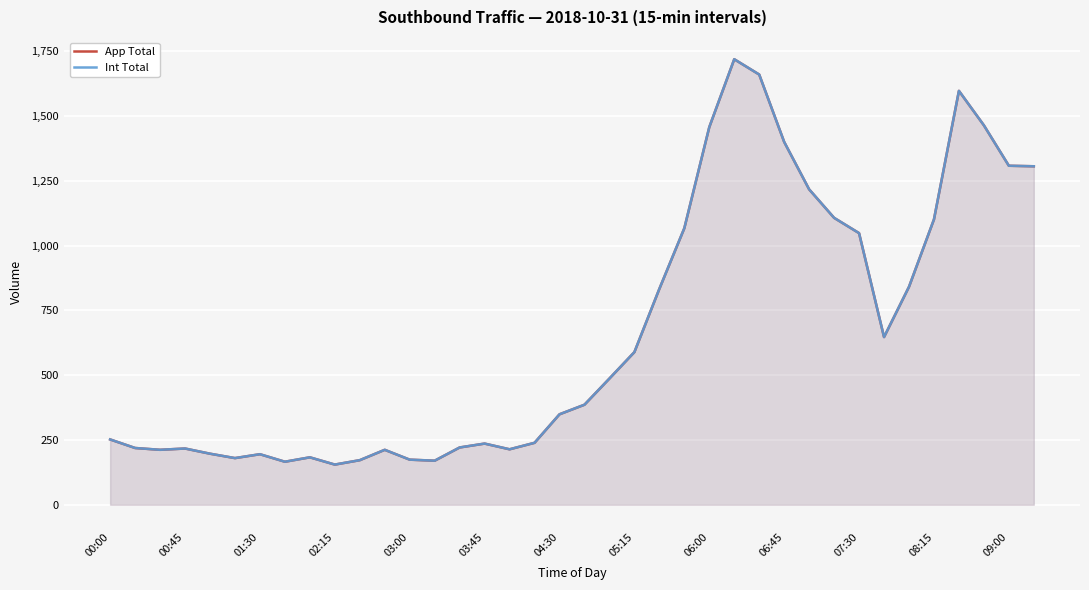

At how many categories does at least one series exceed 461?

18